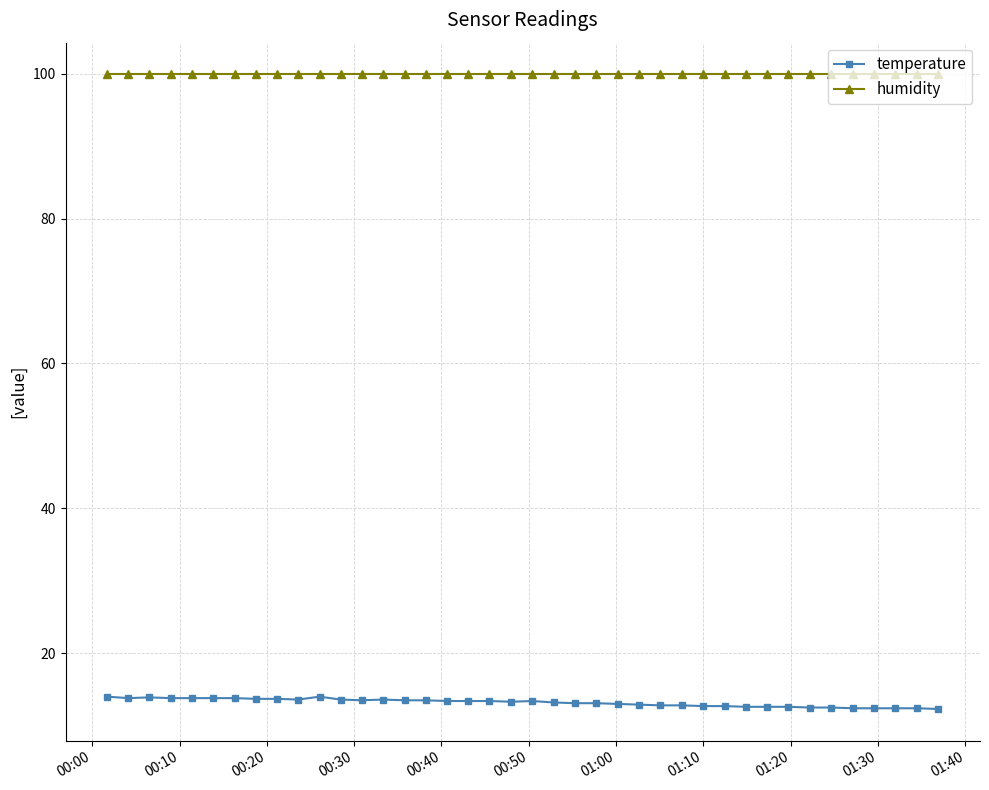

List the series in order of their peak value, lowest first.

temperature, humidity